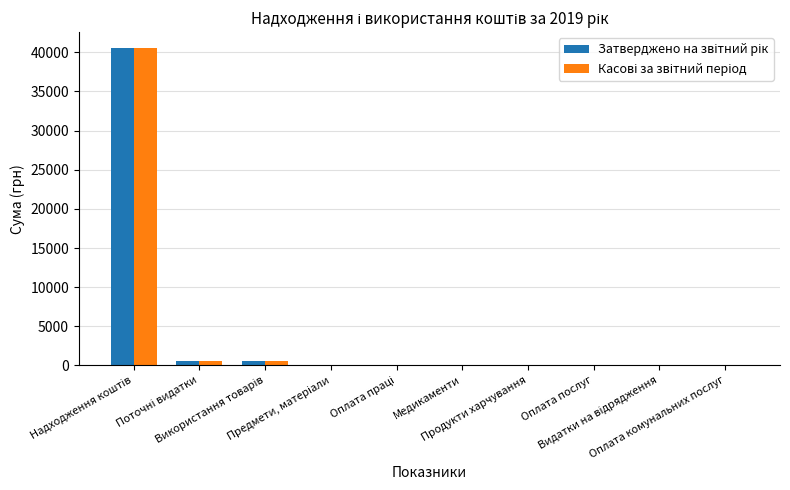

Count the number of categories in the chart.

10